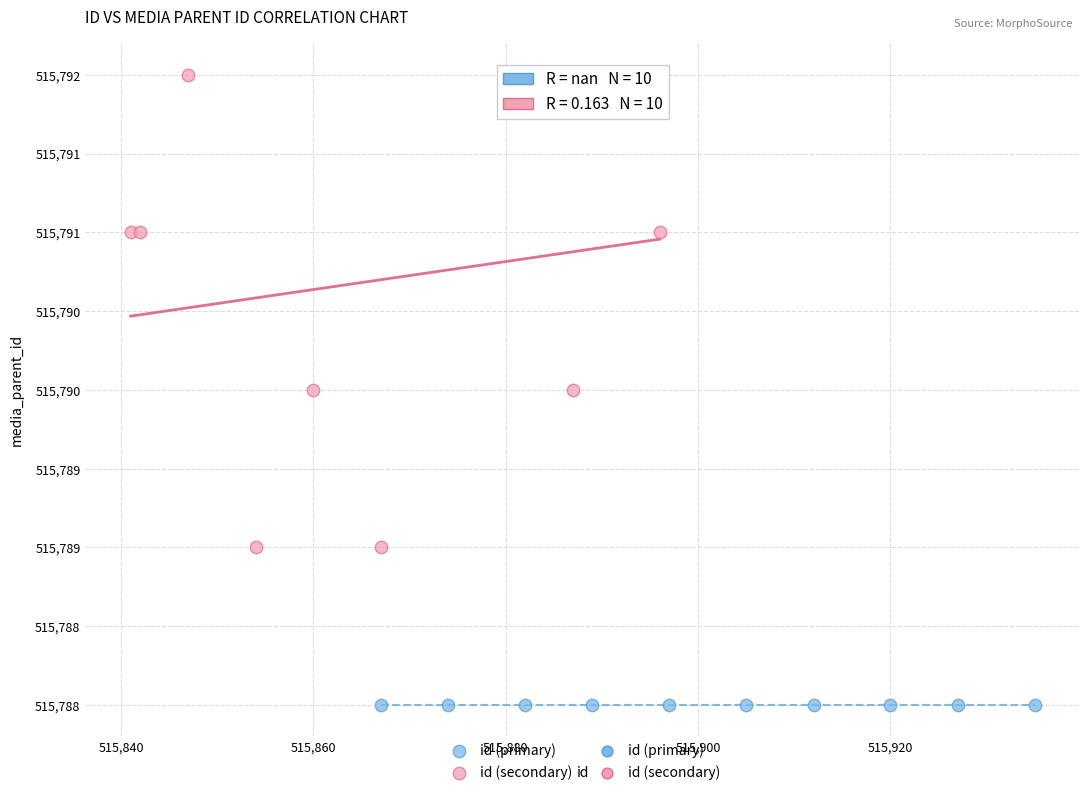

Which series reaches the maximum Y coordinate?

id (secondary)